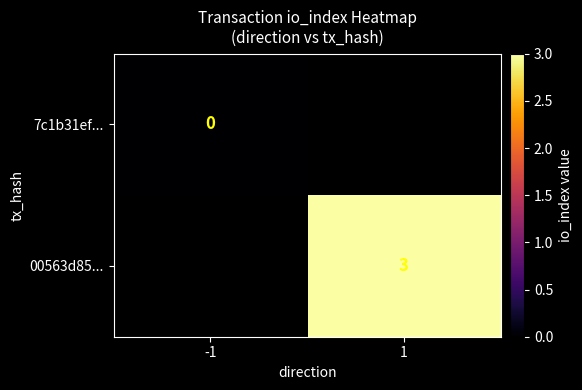

How many series are shown in this chart?

2